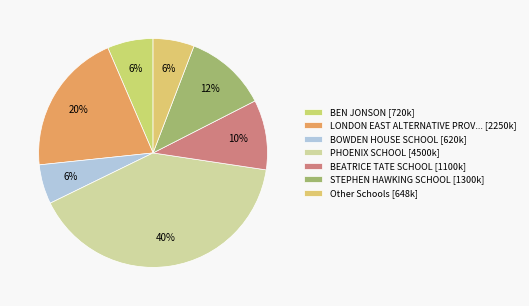

How many segments does this pie chart have?

7